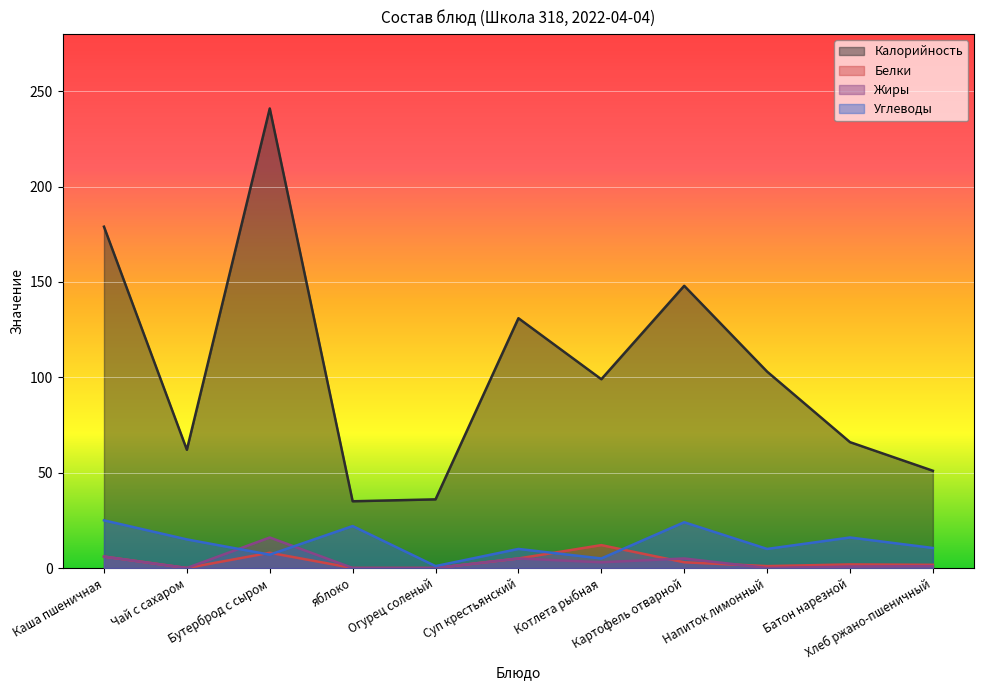

How many interior local valleys does the Калорийность series have?

3